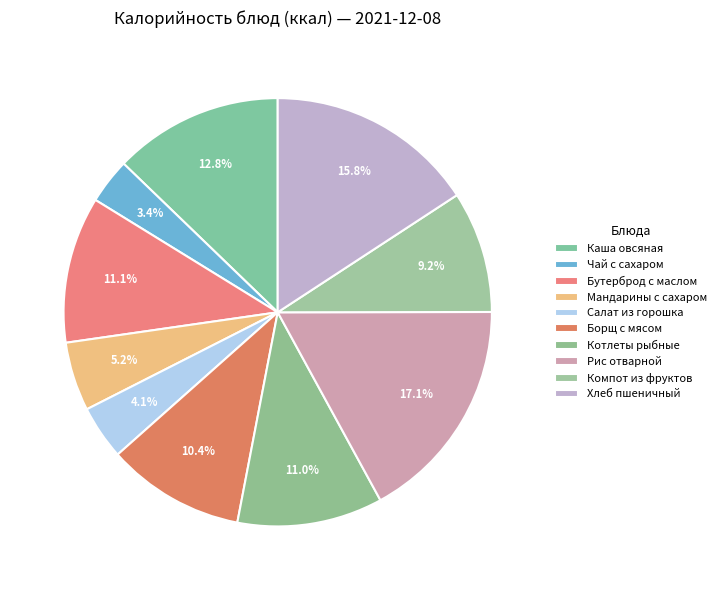

To the nearest percent, what is the combined percentage of Борщ с мясом and Котлеты рыбные?

21%